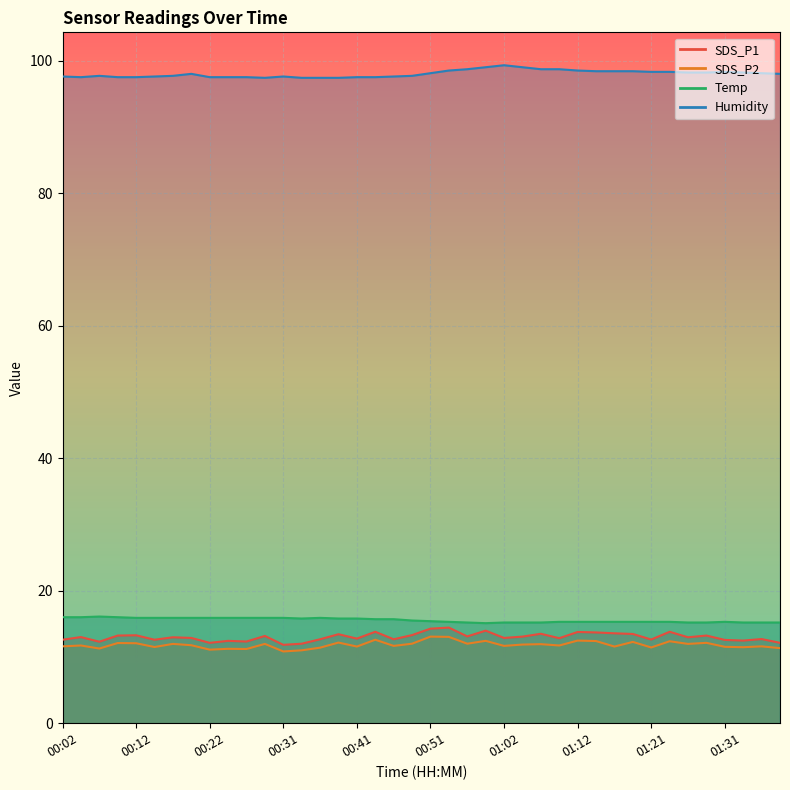

True or false: SDS_P1 has a value of 12.6 at 00:02.

True